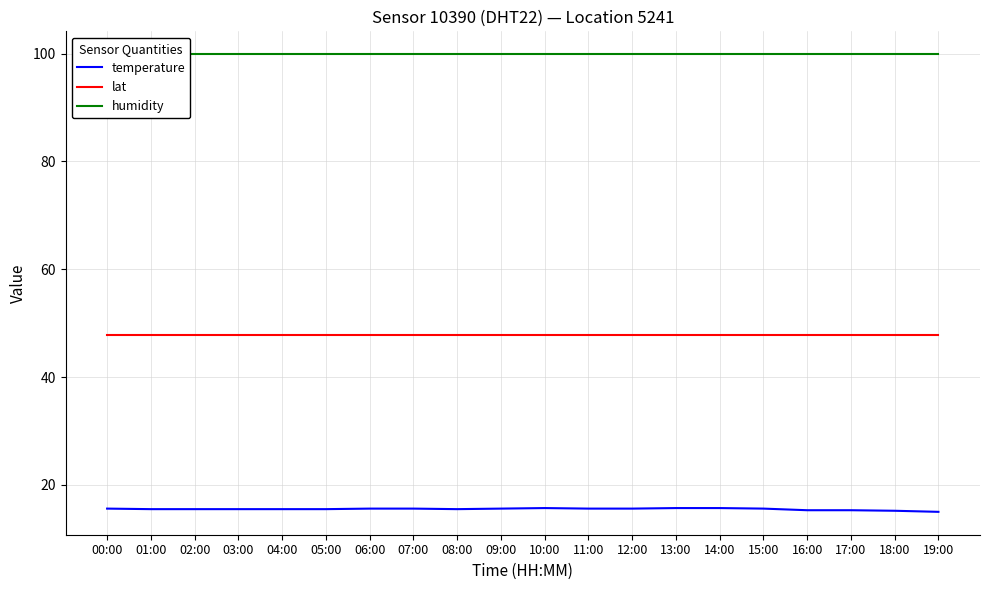

What are all the series names shown in the legend?

temperature, lat, humidity